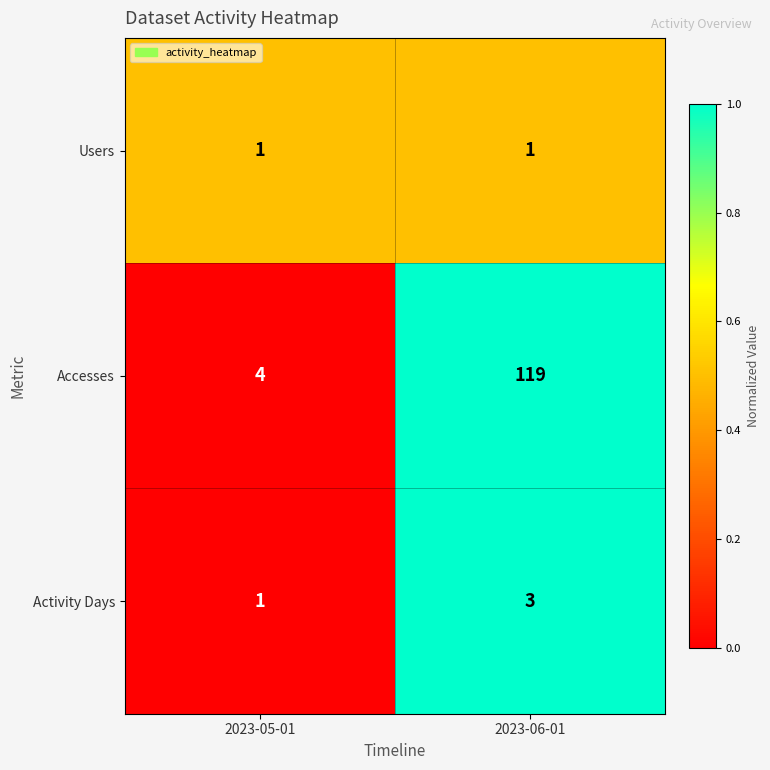

Reading right to left, extract all data points from this chart.

Users: 2023-06-01=1	2023-05-01=1
Accesses: 2023-06-01=119	2023-05-01=4
Activity Days: 2023-06-01=3	2023-05-01=1